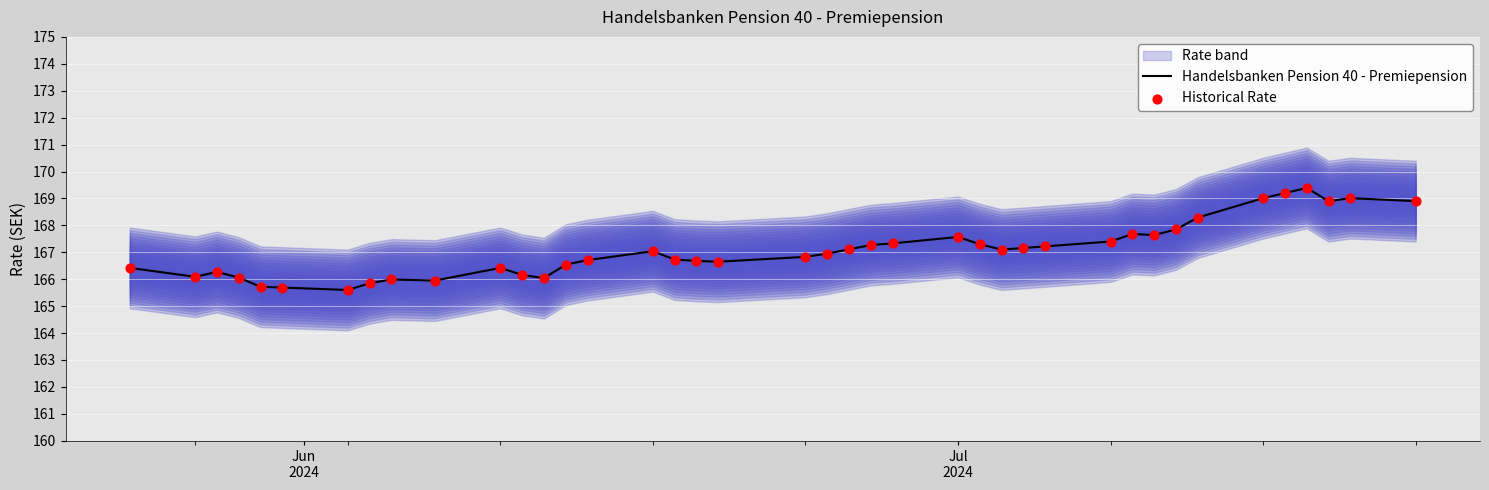

What is the total value across all series at Jul
2024?

332.2